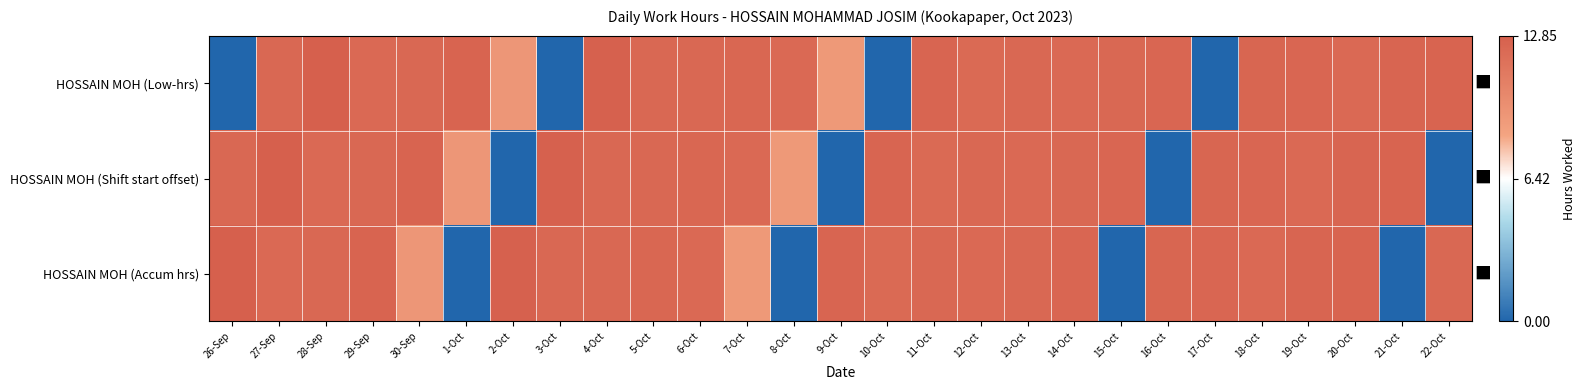

Reading right to left, list all the values displayed in this chart.

HOSSAIN MOH (Low-hrs): 22-Oct=12.5	21-Oct=12.5	20-Oct=12.2	19-Oct=12.3	18-Oct=12.4	17-Oct=0.0	16-Oct=12.3	15-Oct=12.3	14-Oct=12.2	13-Oct=12.3	12-Oct=12.2	11-Oct=12.5	10-Oct=0.0	9-Oct=9.1	8-Oct=12.2	7-Oct=12.3	6-Oct=12.3	5-Oct=12.3	4-Oct=12.7	3-Oct=0.0	2-Oct=9.3	1-Oct=12.5	30-Sep=12.2	29-Sep=12.2	28-Sep=12.8	27-Sep=12.3	26-Sep=0.0
HOSSAIN MOH (Shift start offset): 22-Oct=0.0	21-Oct=12.5	20-Oct=12.5	19-Oct=12.2	18-Oct=12.3	17-Oct=12.4	16-Oct=0.0	15-Oct=12.3	14-Oct=12.3	13-Oct=12.2	12-Oct=12.3	11-Oct=12.2	10-Oct=12.5	9-Oct=0.0	8-Oct=9.1	7-Oct=12.2	6-Oct=12.3	5-Oct=12.3	4-Oct=12.3	3-Oct=12.7	2-Oct=0.0	1-Oct=9.3	30-Sep=12.5	29-Sep=12.2	28-Sep=12.2	27-Sep=12.8	26-Sep=12.3
HOSSAIN MOH (Accum hrs): 22-Oct=12.3	21-Oct=0.0	20-Oct=12.5	19-Oct=12.5	18-Oct=12.2	17-Oct=12.3	16-Oct=12.4	15-Oct=0.0	14-Oct=12.3	13-Oct=12.3	12-Oct=12.2	11-Oct=12.3	10-Oct=12.2	9-Oct=12.5	8-Oct=0.0	7-Oct=9.1	6-Oct=12.2	5-Oct=12.3	4-Oct=12.3	3-Oct=12.3	2-Oct=12.7	1-Oct=0.0	30-Sep=9.3	29-Sep=12.5	28-Sep=12.2	27-Sep=12.2	26-Sep=12.8